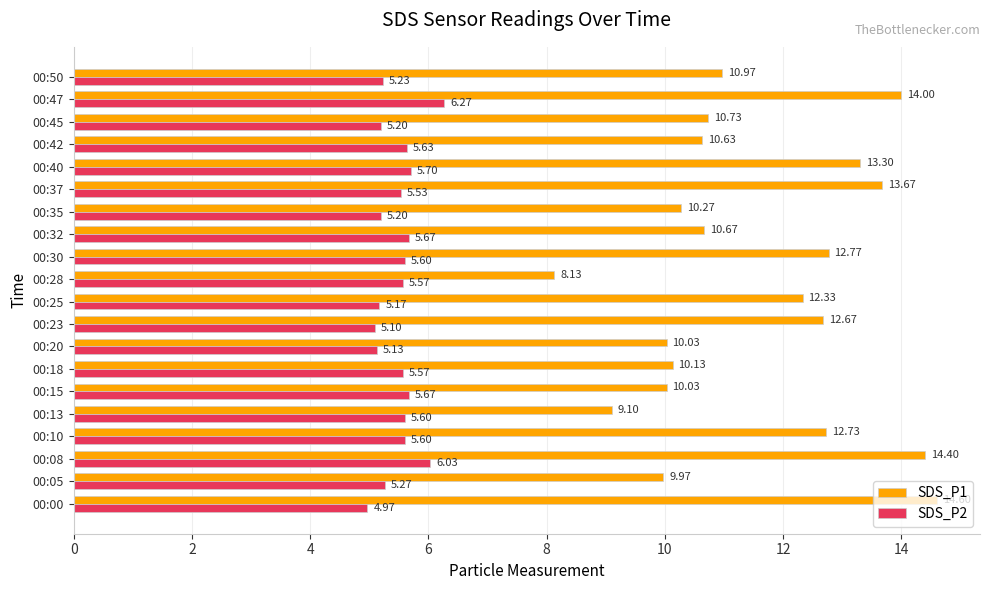

What is the difference between the SDS_P1 values at 00:50 and 00:32?

0.3